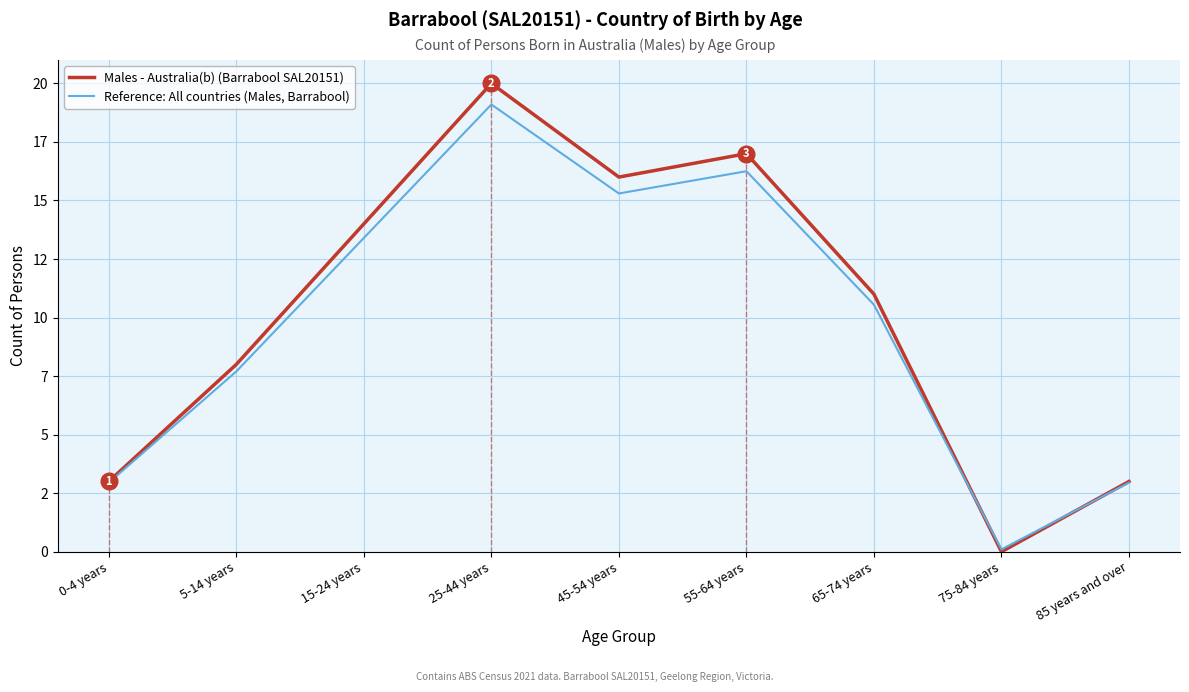

Where does the Reference: All countries (Males, Barrabool) series first go above 10?

15-24 years